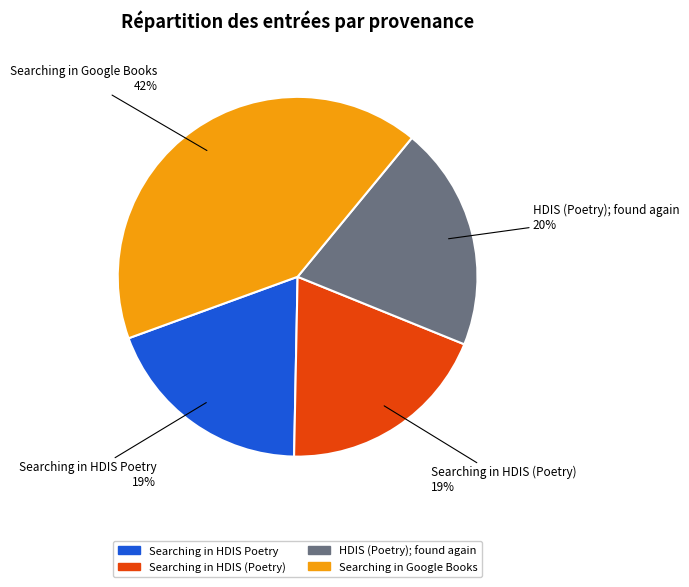

Is the sum of Searching in HDIS Poetry and Searching in HDIS (Poetry) greater than half?

No